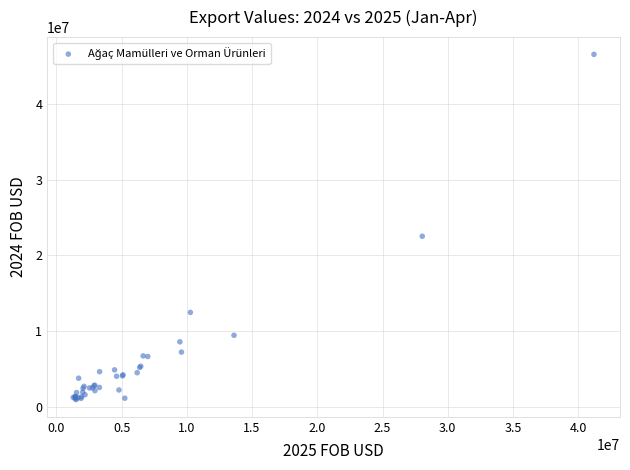

What Y value in the scatter plot is closest to 23769003?

22543978.7